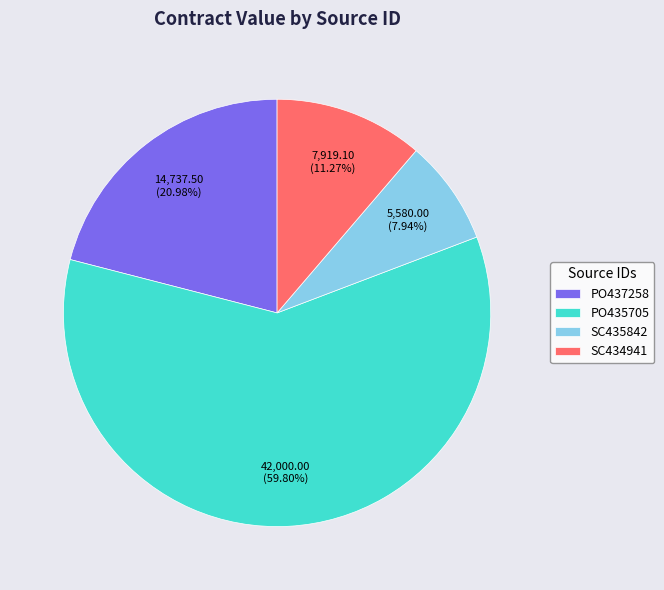

Count the number of slices in the pie.

4